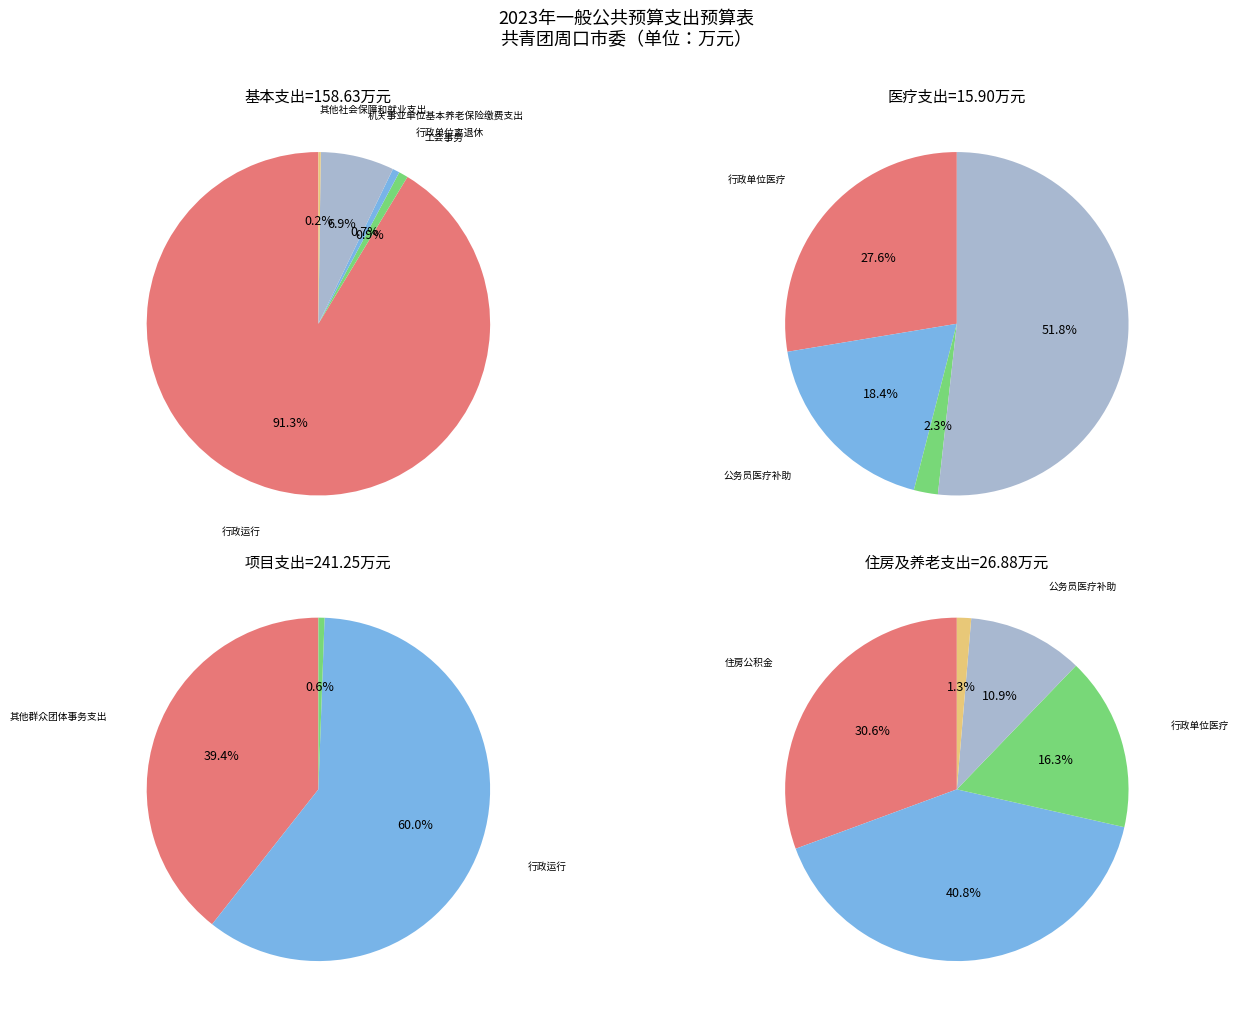

What is the change in value from 其他行政事业单位医疗支出 to 住房公积金?

+7.9